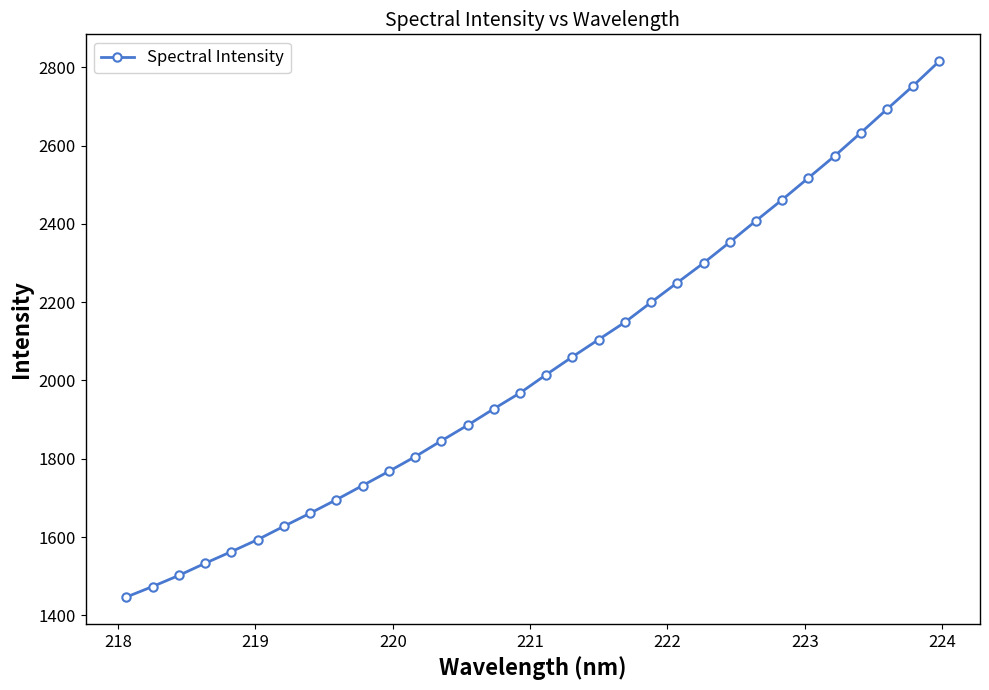

What is the smallest value displayed?

1446.9